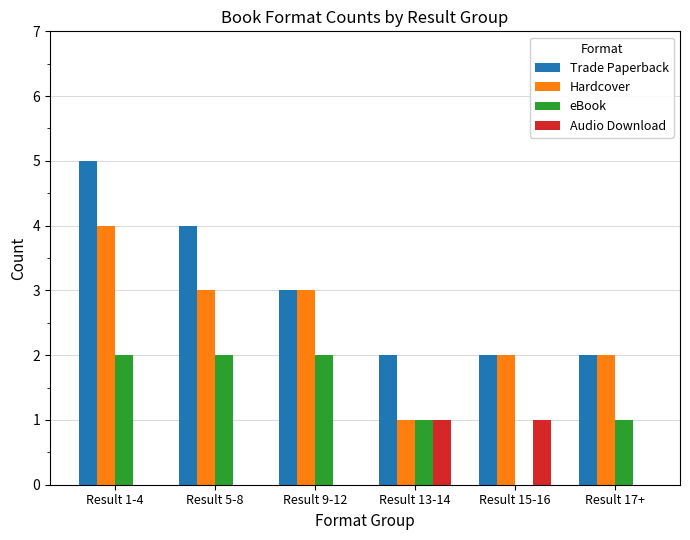

True or false: Trade Paperback has a value of 4 at Result 5-8.

True